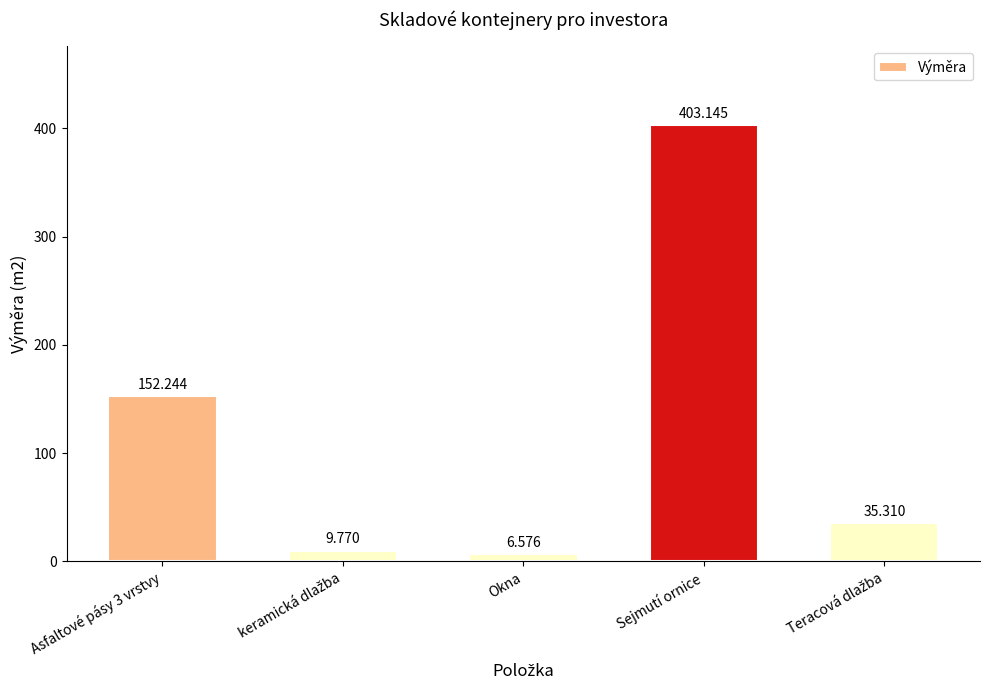

At which label does the data first exceed 35?

Asfaltové pásy 3 vrstvy